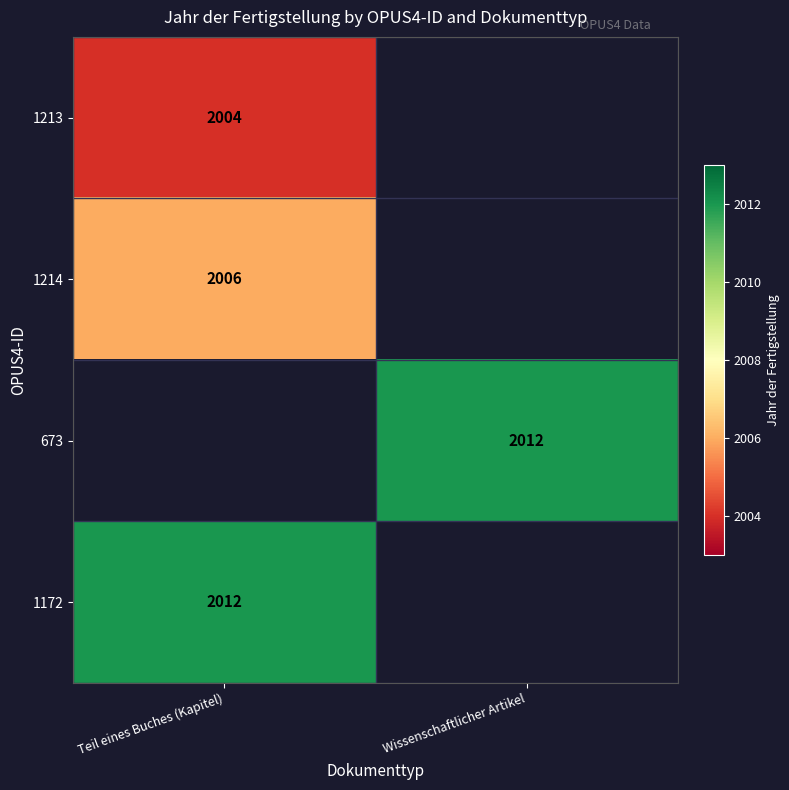

True or false: 673 has a value of 3340 at Wissenschaftlicher Artikel.

False